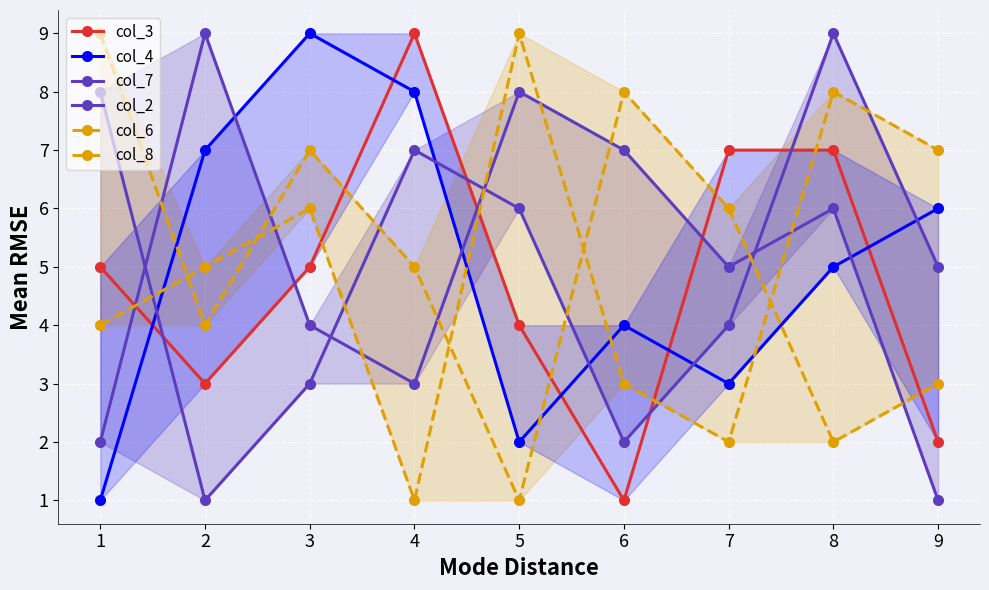

Reading left to right, what are all the values shown in this chart?

col_3: 5	3	5	9	4	1	7	7	2
col_4: 1	7	9	8	2	4	3	5	6
col_7: 8	1	3	7	6	2	4	9	5
col_2: 2	9	4	3	8	7	5	6	1
col_6: 4	5	6	1	9	3	2	8	7
col_8: 9	4	7	5	1	8	6	2	3